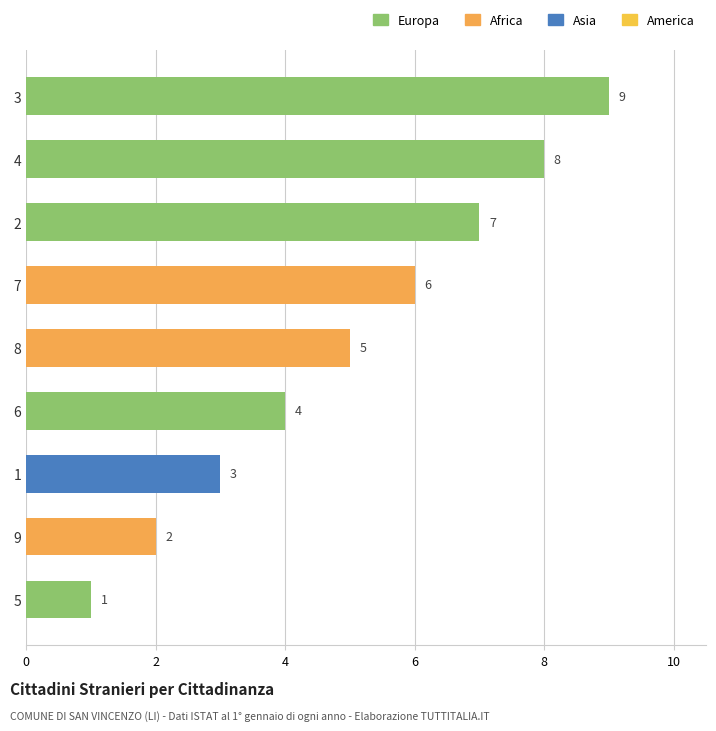

What is the smallest value displayed?

1